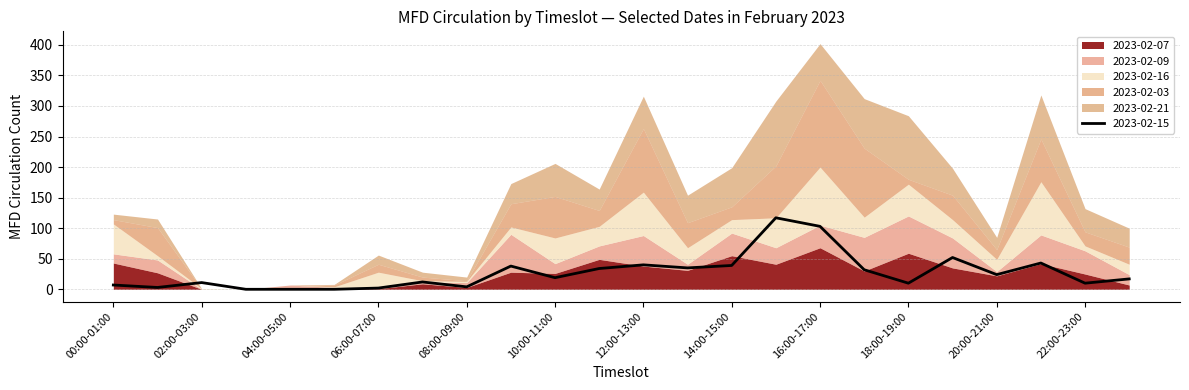

What is the average value of the 2023-02-16 series?

28